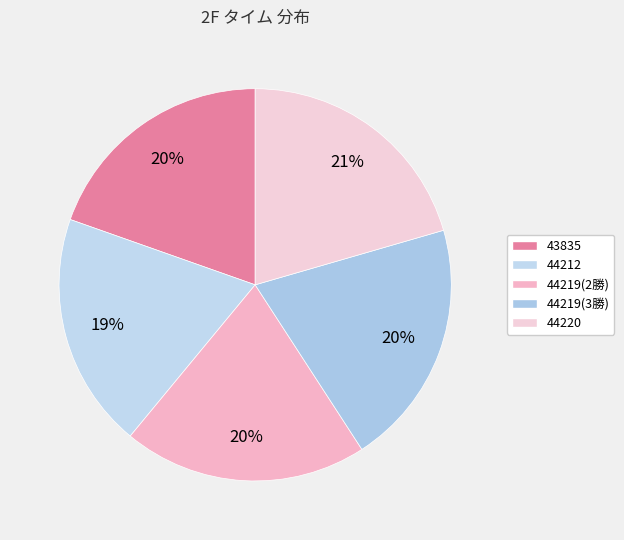

Is 44220 the majority of the pie?

No